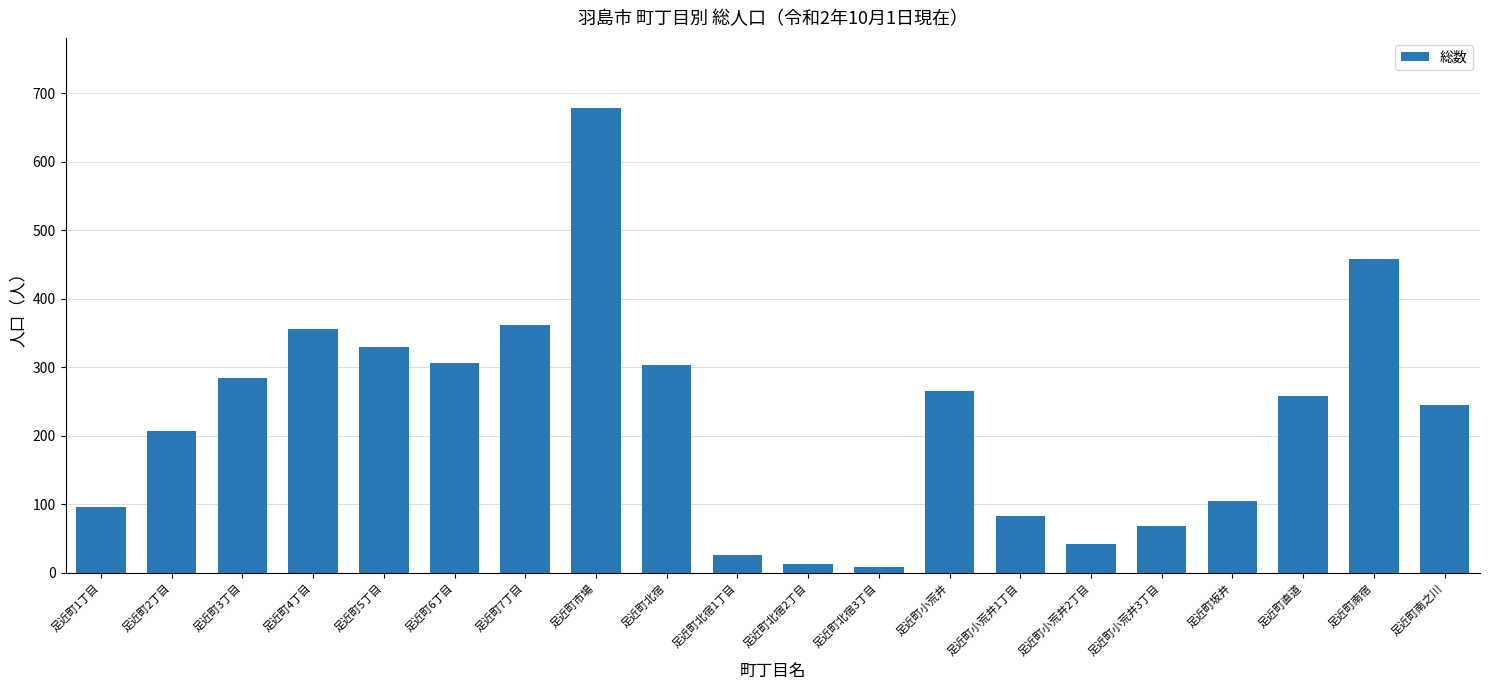

The value at 足近町直道 is 258. True or false?

True